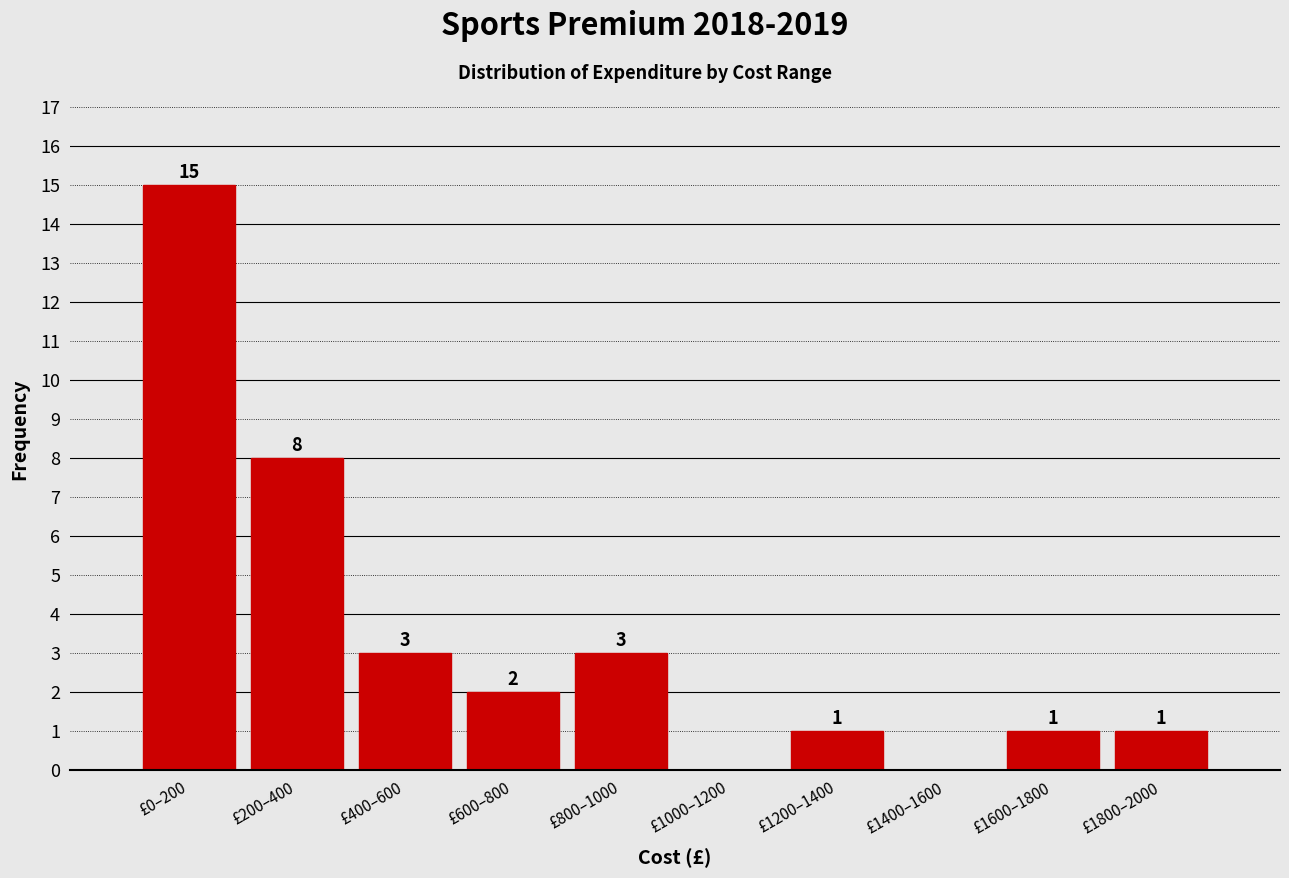

Reading right to left, extract all data points from this chart.

£1800–2000=1	£1600–1800=1	£1400–1600=0	£1200–1400=1	£1000–1200=0	£800–1000=3	£600–800=2	£400–600=3	£200–400=8	£0–200=15